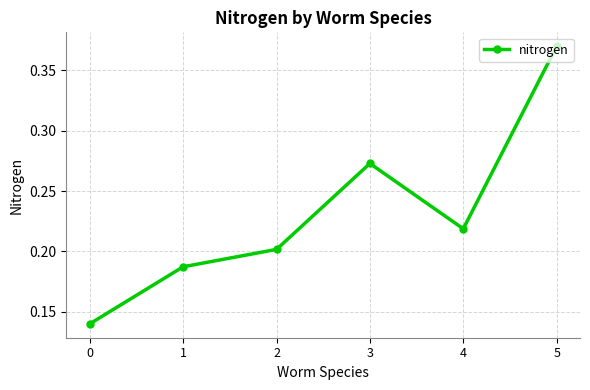

The chart shows a value of 0.1 at 1. True or false?

False